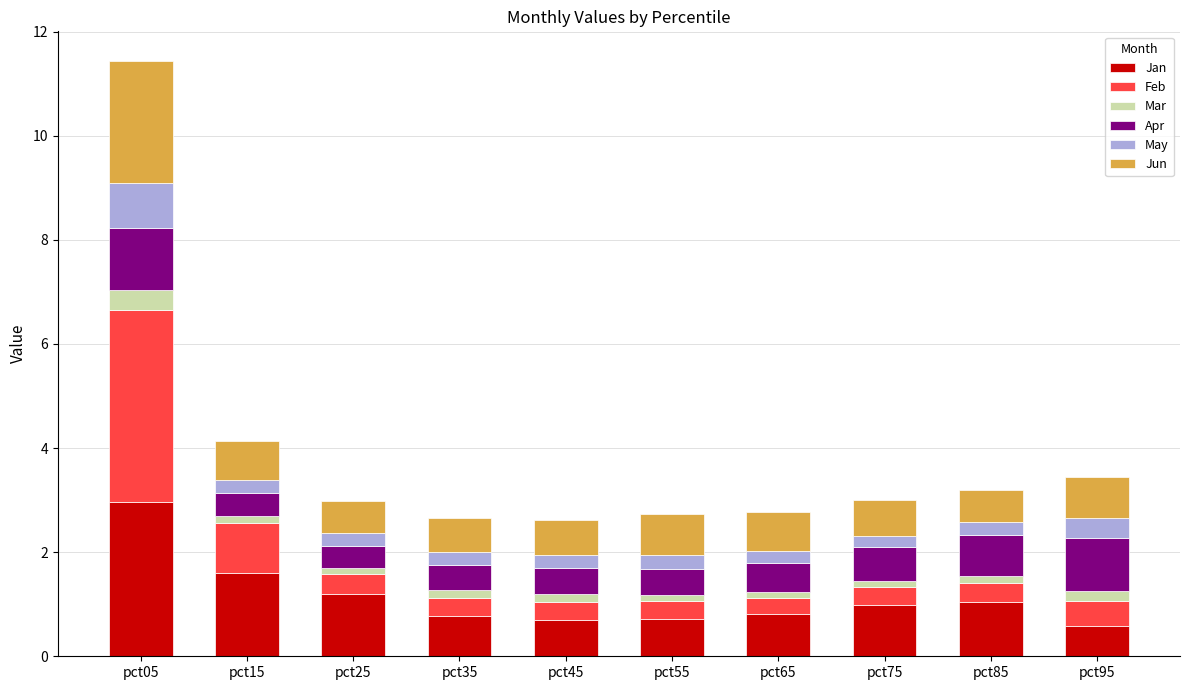

At which category is the sum across all series the highest?

pct05